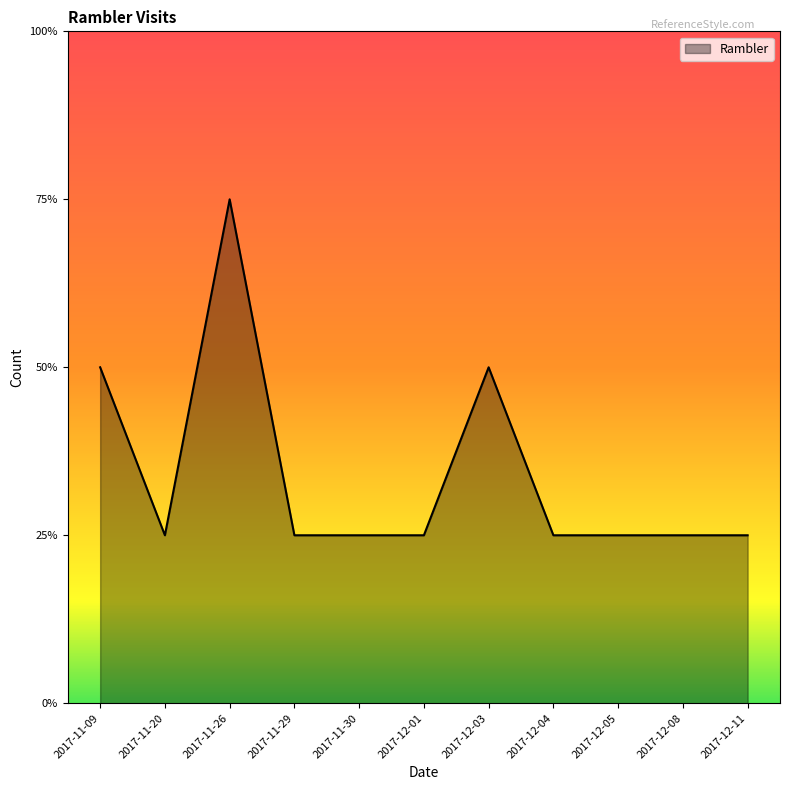

Is this an area chart (filled region under the line)?

Yes